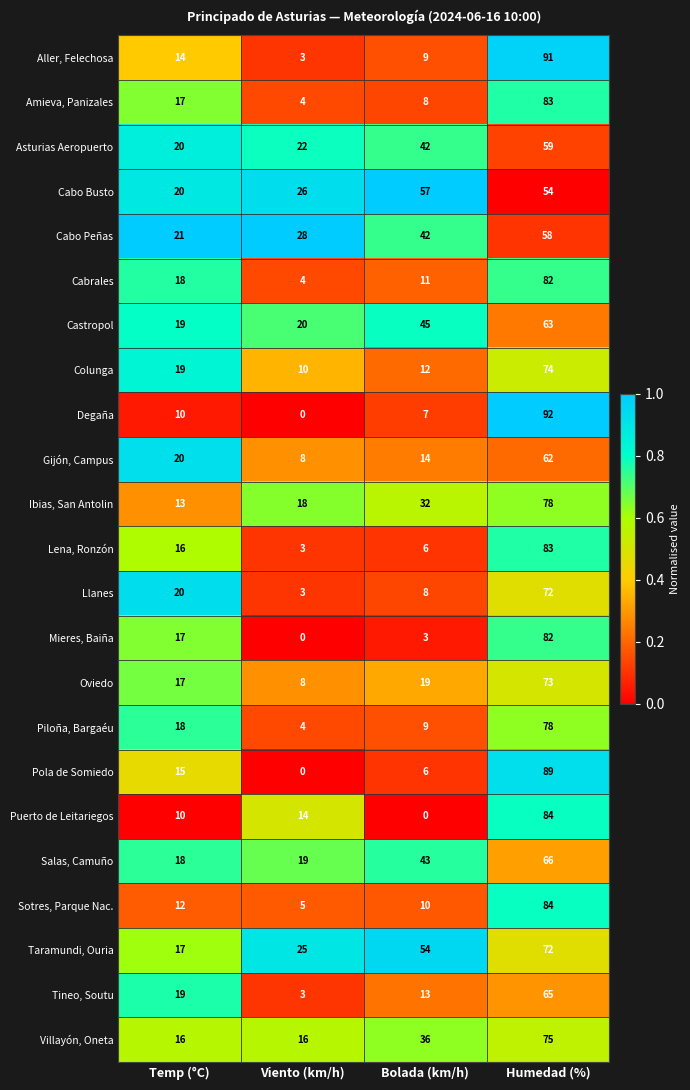

Between Viento (km/h) and Bolada (km/h), which series saw the biggest shift?

Cabo Busto